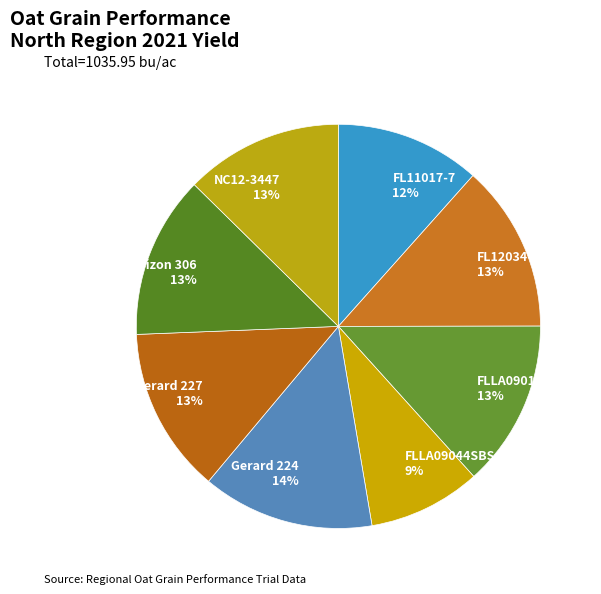

How many slices are in this pie chart?

8